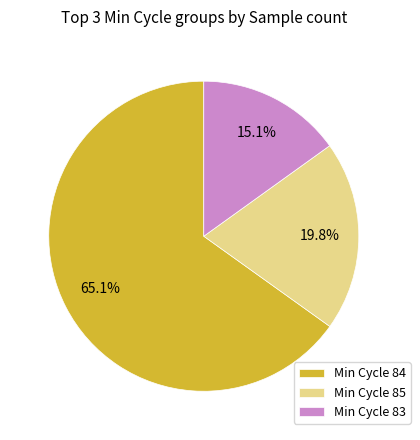

Does any single category account for the majority?

Yes